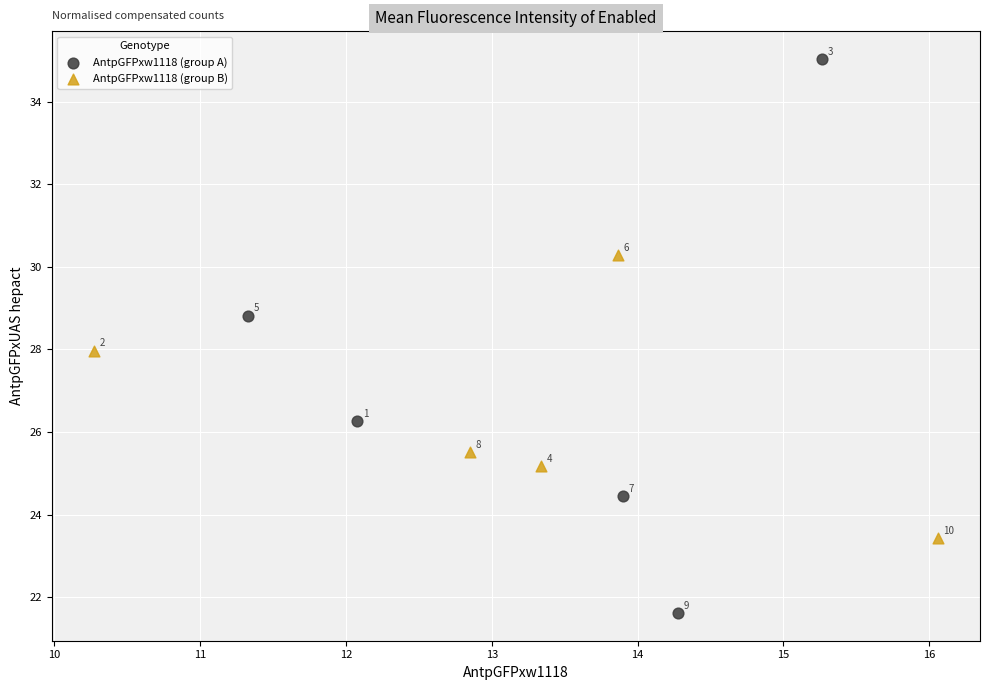

Which series contains the lowest Y value?

AntpGFPxw1118 (group A)